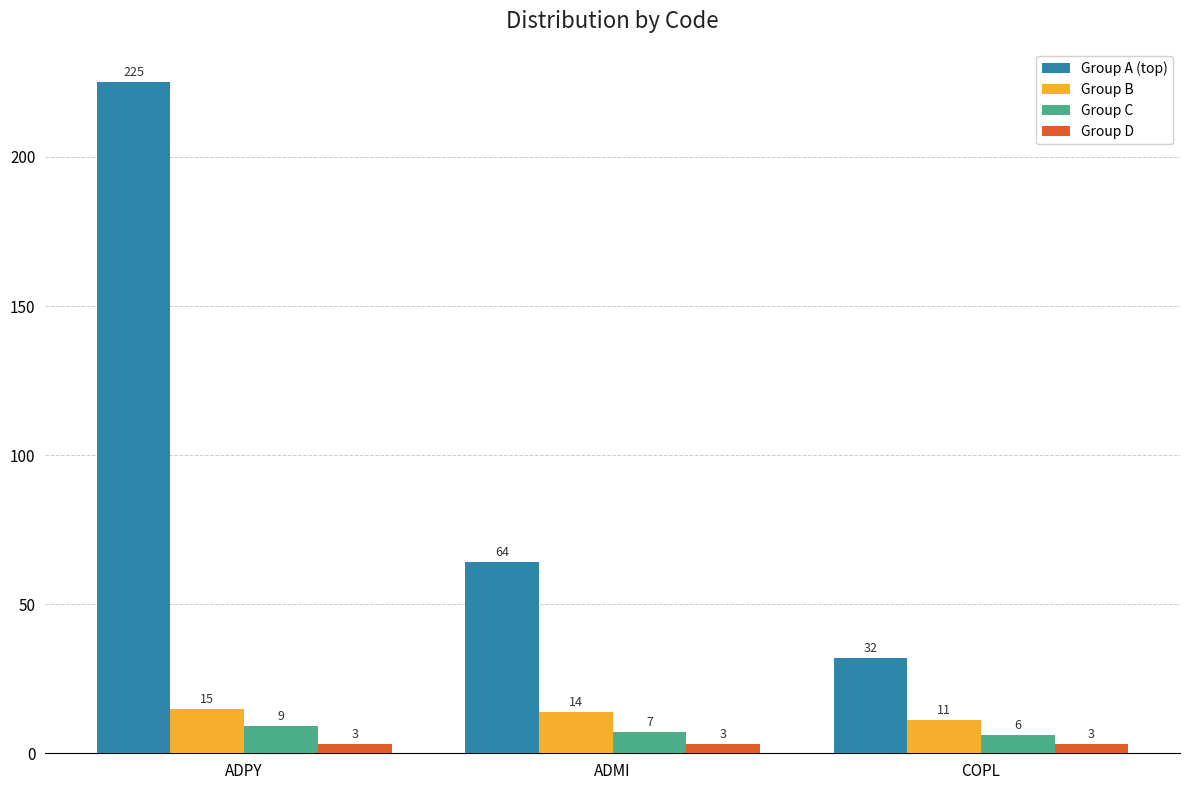

What value does the Group A (top) series have at ADPY?

225